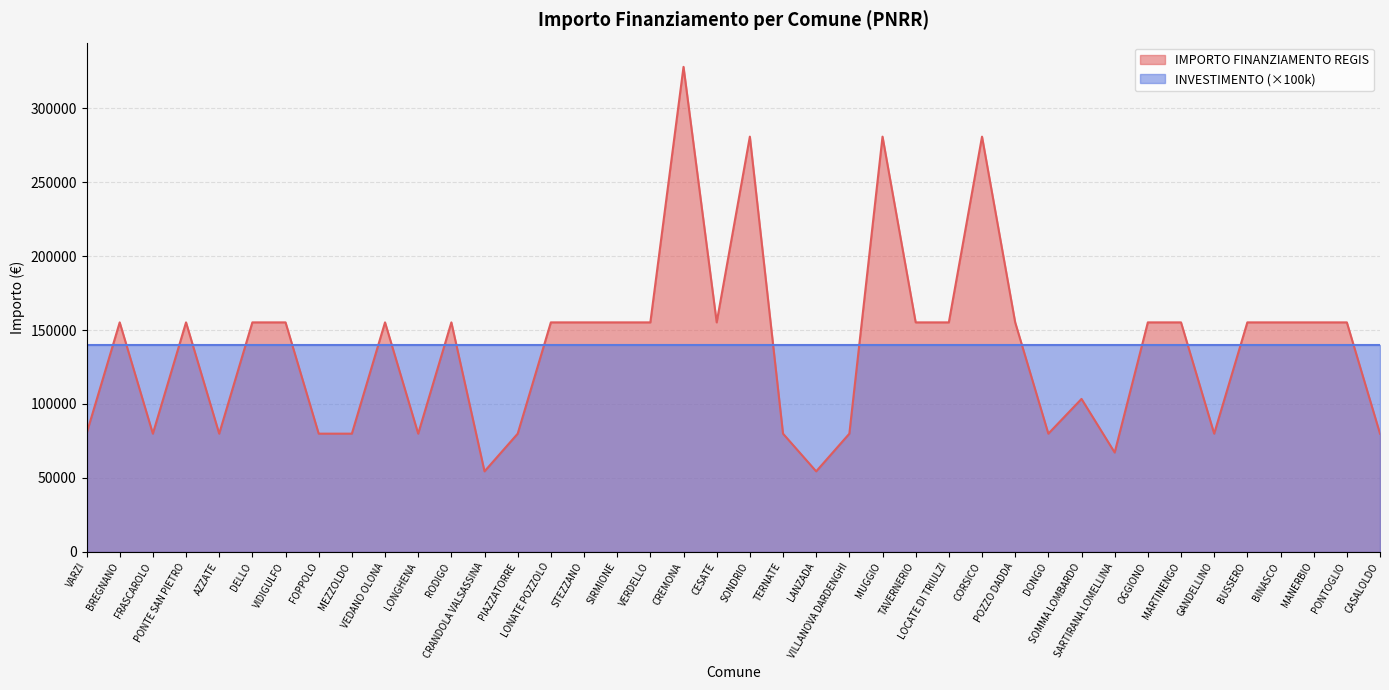

What is the label of the 18th point from the right?

LANZADA